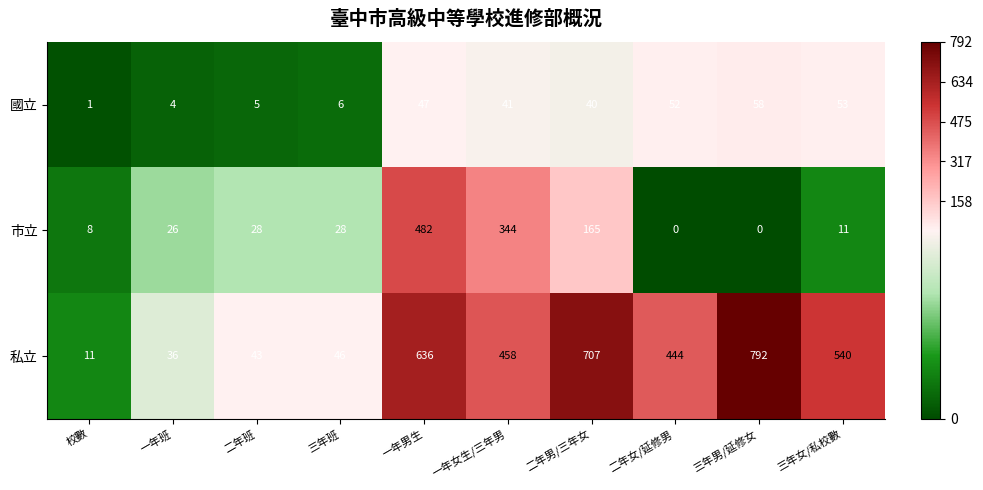

What is the total value across all series at 二年男/三年女?

912